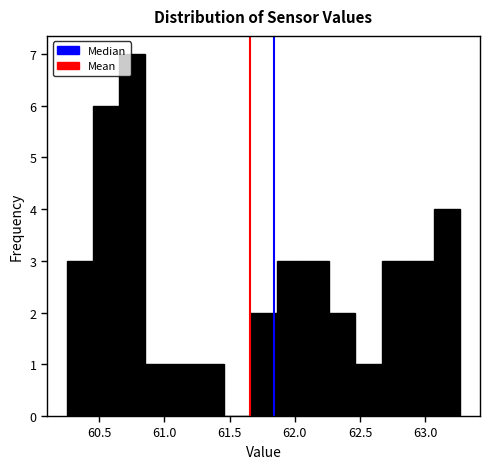

Reading left to right, list every bar in this chart as the range it spans on the x-axis followed by its height. Neither the bar edges nor the heights are printed on the chart, so give them approximately, as read against the axes.

60.25 to 60.45: 3
60.45 to 60.65: 6
60.65 to 60.85: 7
60.85 to 61.05: 1
61.05 to 61.25: 1
61.25 to 61.45: 1
61.45 to 61.65: 0
61.65 to 61.85: 2
61.85 to 62.05: 3
62.05 to 62.25: 3
62.25 to 62.45: 2
62.45 to 62.65: 1
62.65 to 62.85: 3
62.85 to 63.05: 3
63.05 to 63.25: 4